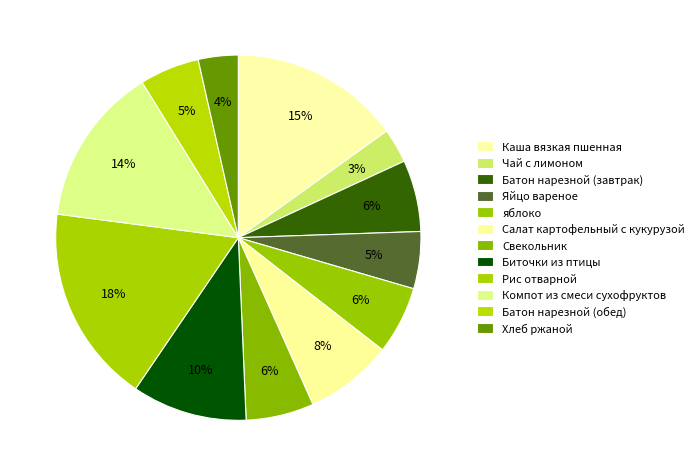

How many slices are in this pie chart?

12